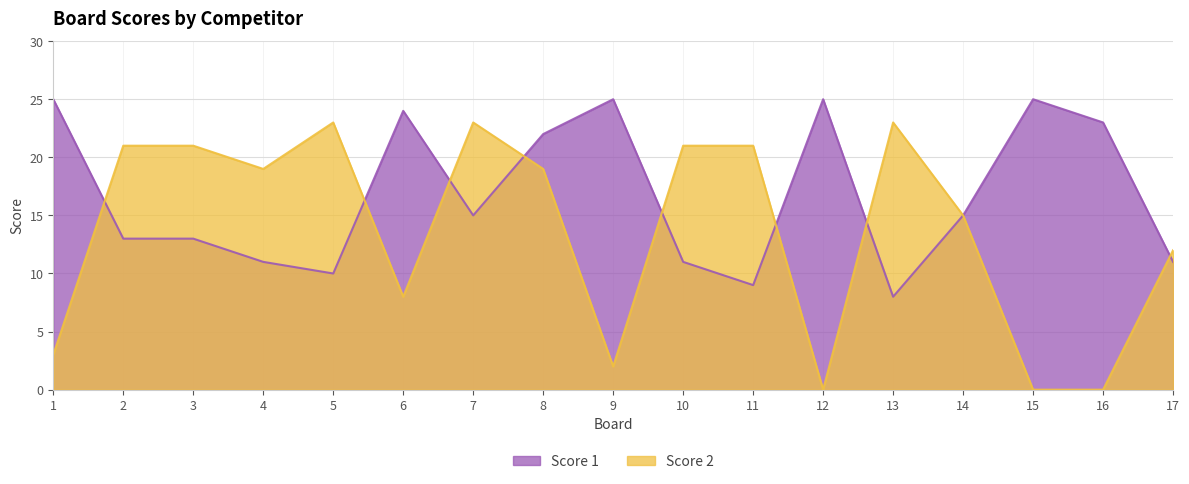

Read the Score 1 value at 5, to the nearest 5.

10